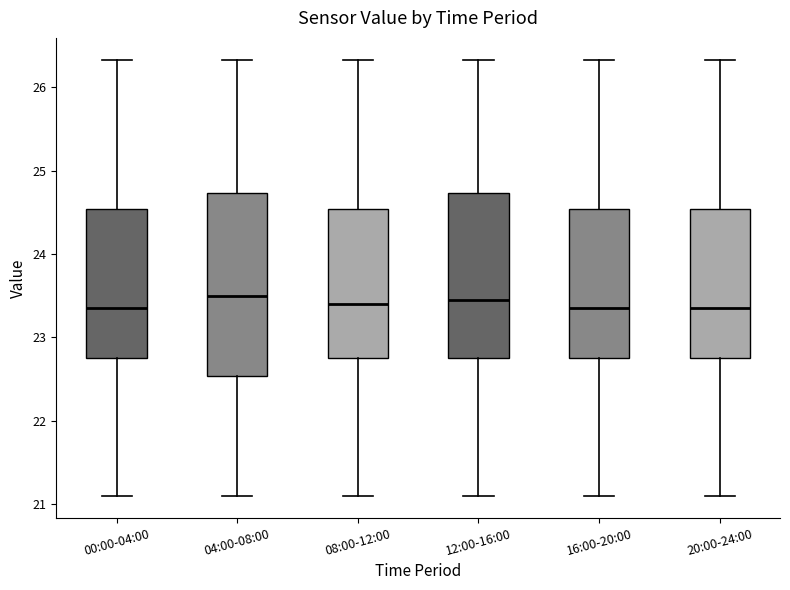

Reading left to right, transcribe this box plot: for each box, give where its median line is, the range the box spans, and where its two whiskers end, as read against the y-axis. The values are not printed on the chart, so give them approximately, as read against the axis.

00:00-04:00: median 23.4, box 22.8 to 24.5, whiskers 21.1 to 26.3
04:00-08:00: median 23.5, box 22.5 to 24.7, whiskers 21.1 to 26.3
08:00-12:00: median 23.4, box 22.8 to 24.5, whiskers 21.1 to 26.3
12:00-16:00: median 23.5, box 22.8 to 24.7, whiskers 21.1 to 26.3
16:00-20:00: median 23.4, box 22.8 to 24.5, whiskers 21.1 to 26.3
20:00-24:00: median 23.4, box 22.8 to 24.5, whiskers 21.1 to 26.3